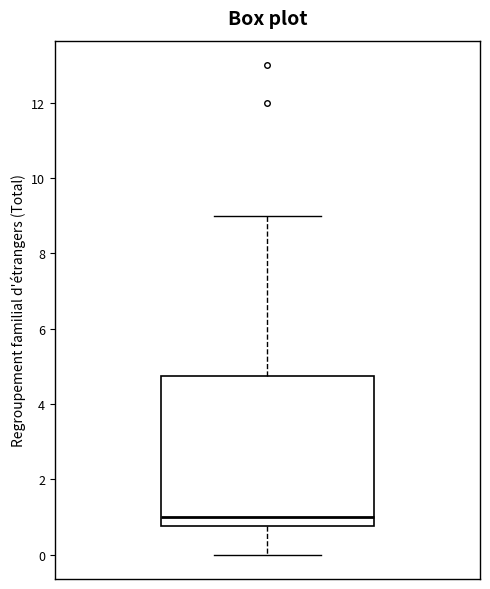

Where does the median line of the box sit on the y-axis? The values are not printed on the chart, so give them approximately, as read against the axis.

1.0